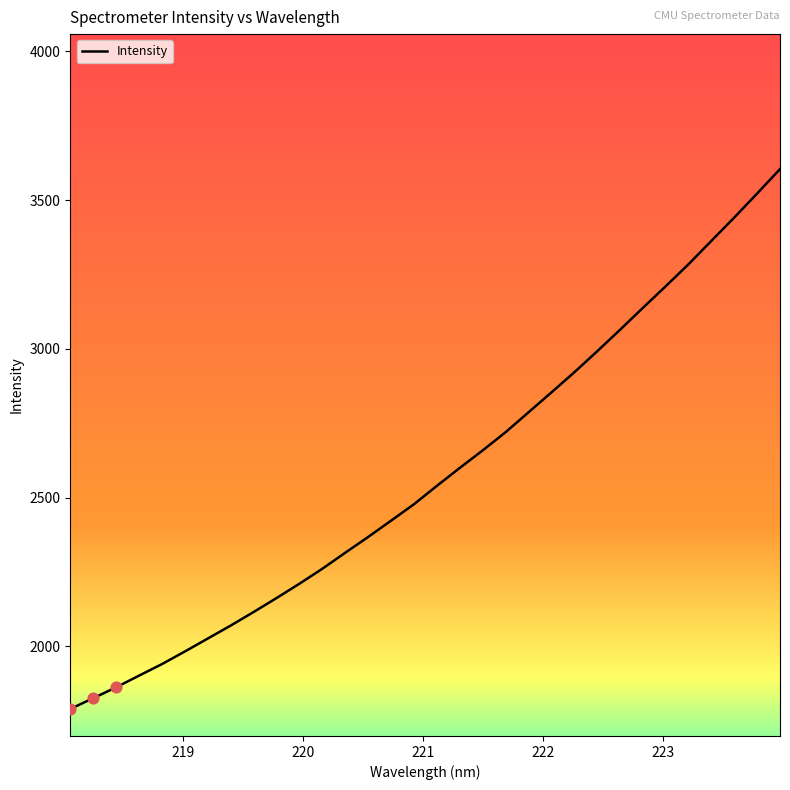

What is the smallest value displayed?

1789.7